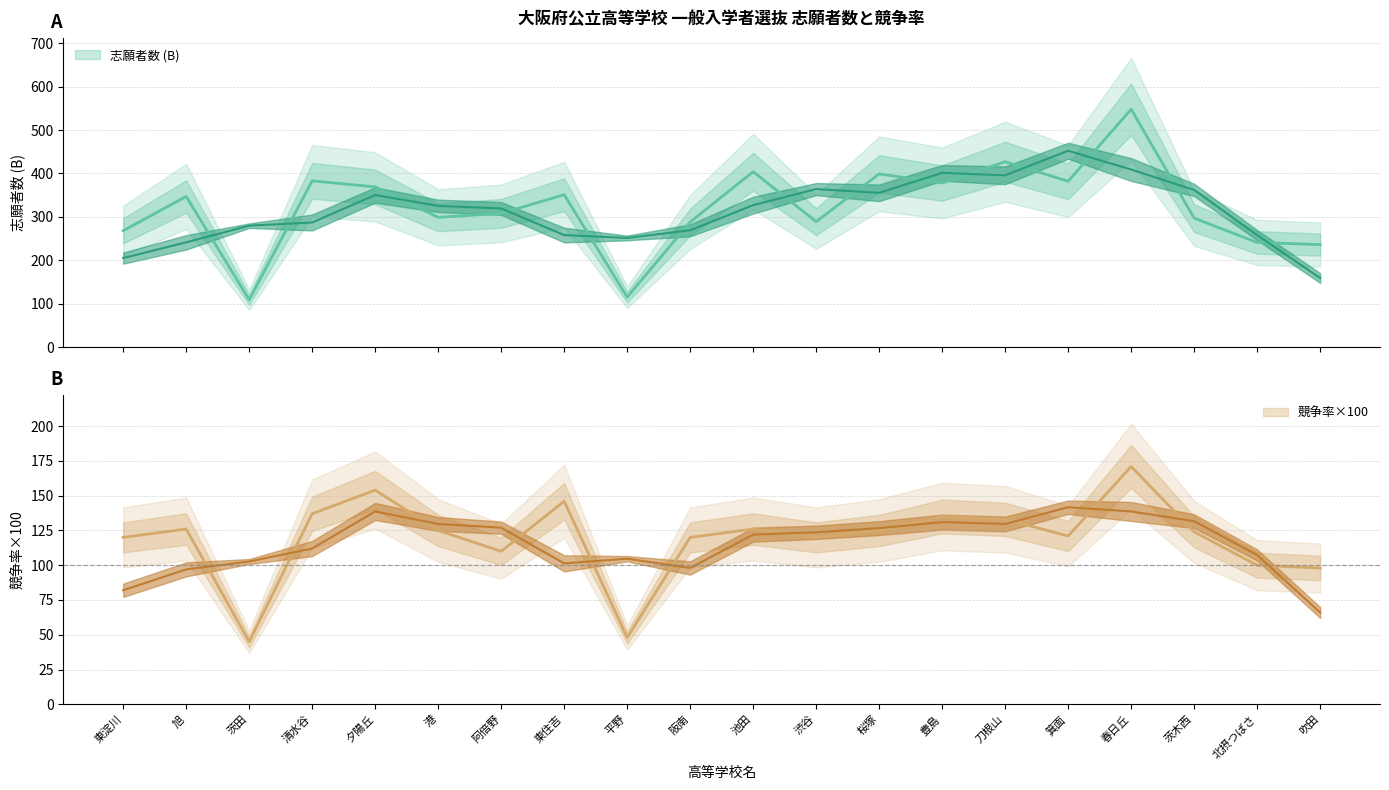

Which has a higher value, 刀根山 or 夕陽丘?

刀根山